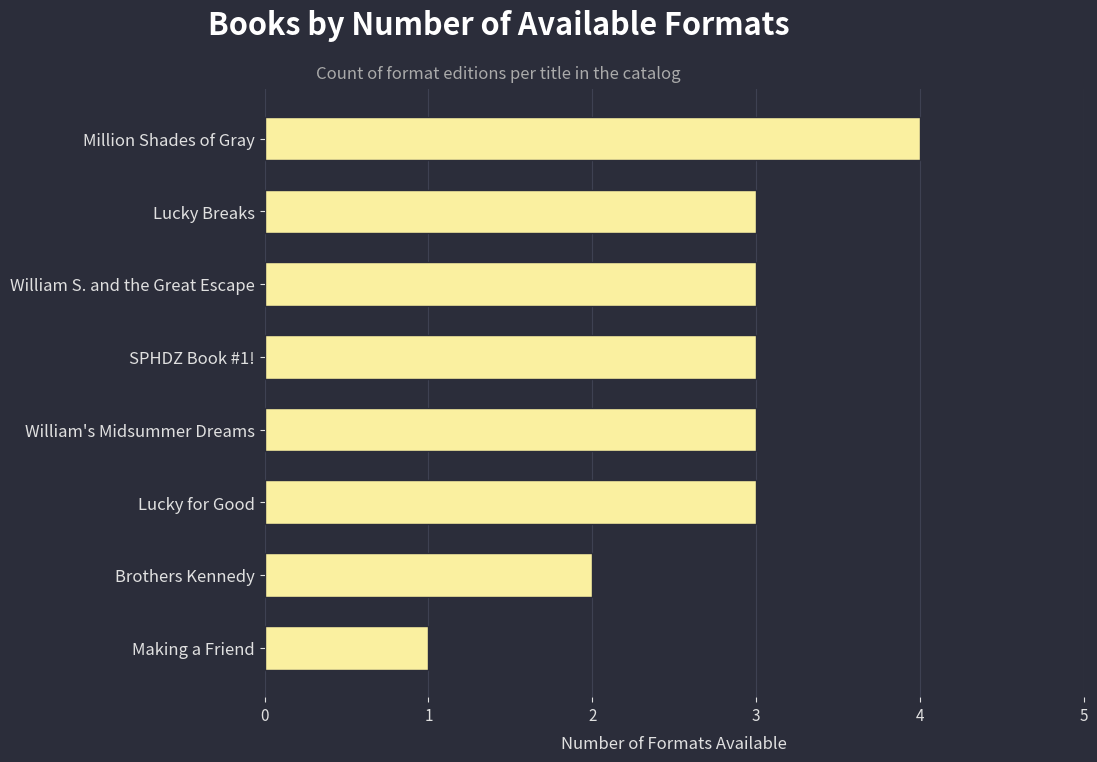

What is the ratio of the value at William S. and the Great Escape to the value at Brothers Kennedy?

1.5